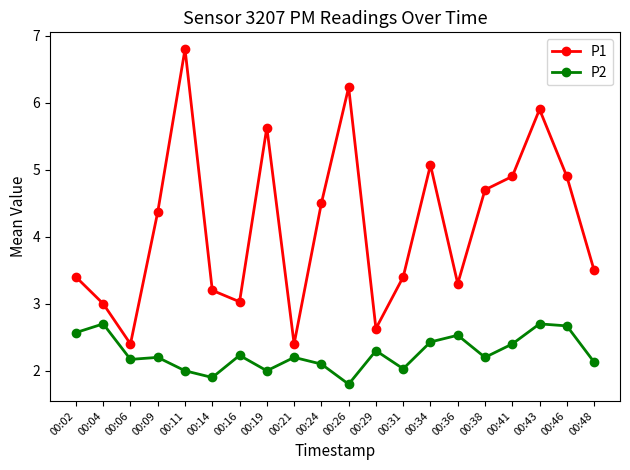

What is the difference between the second highest and second lowest values in the P2 series?

0.8